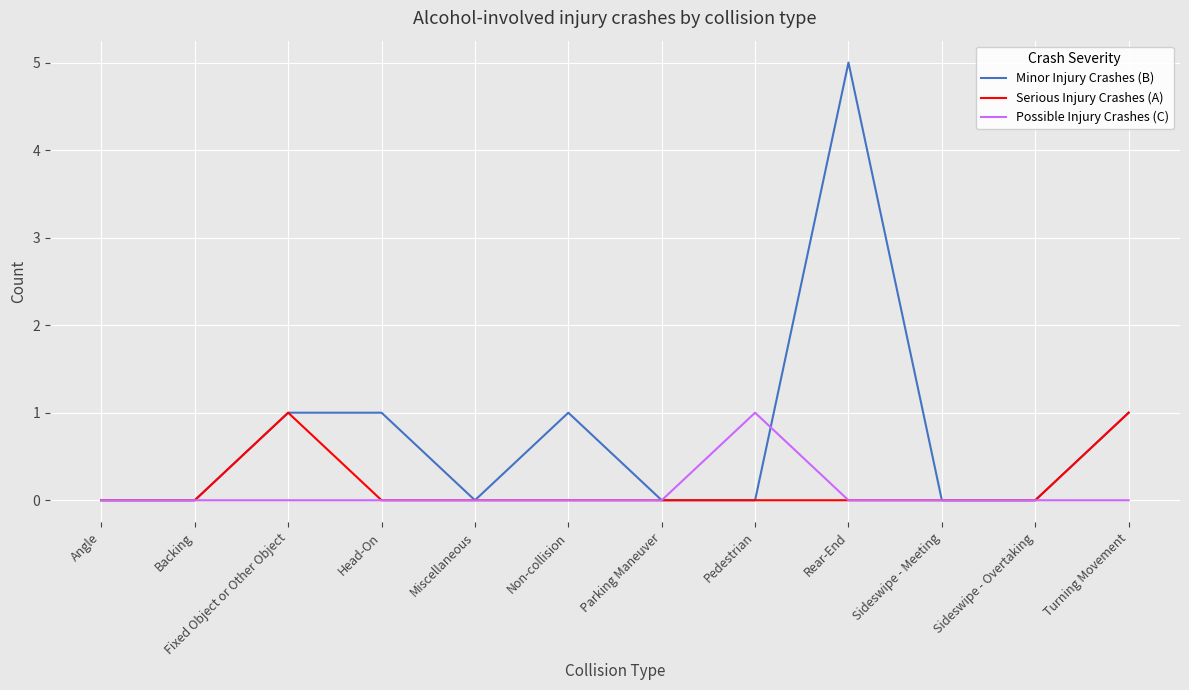

What position from the left is Sideswipe - Meeting?

10